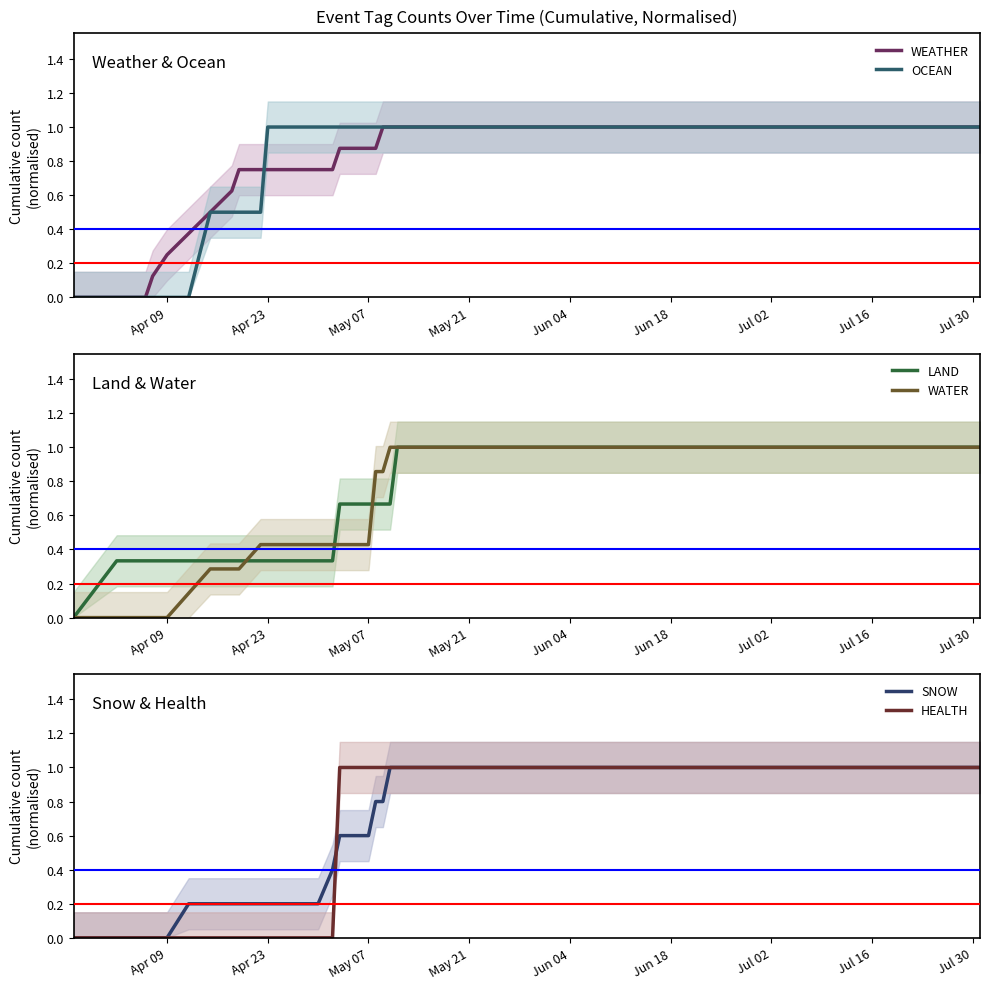

How many categories are shown in the chart?

26